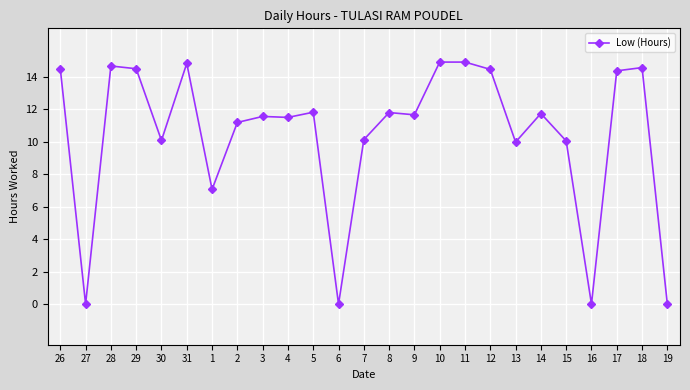

What is the value of the 21st point from the left?

10.1